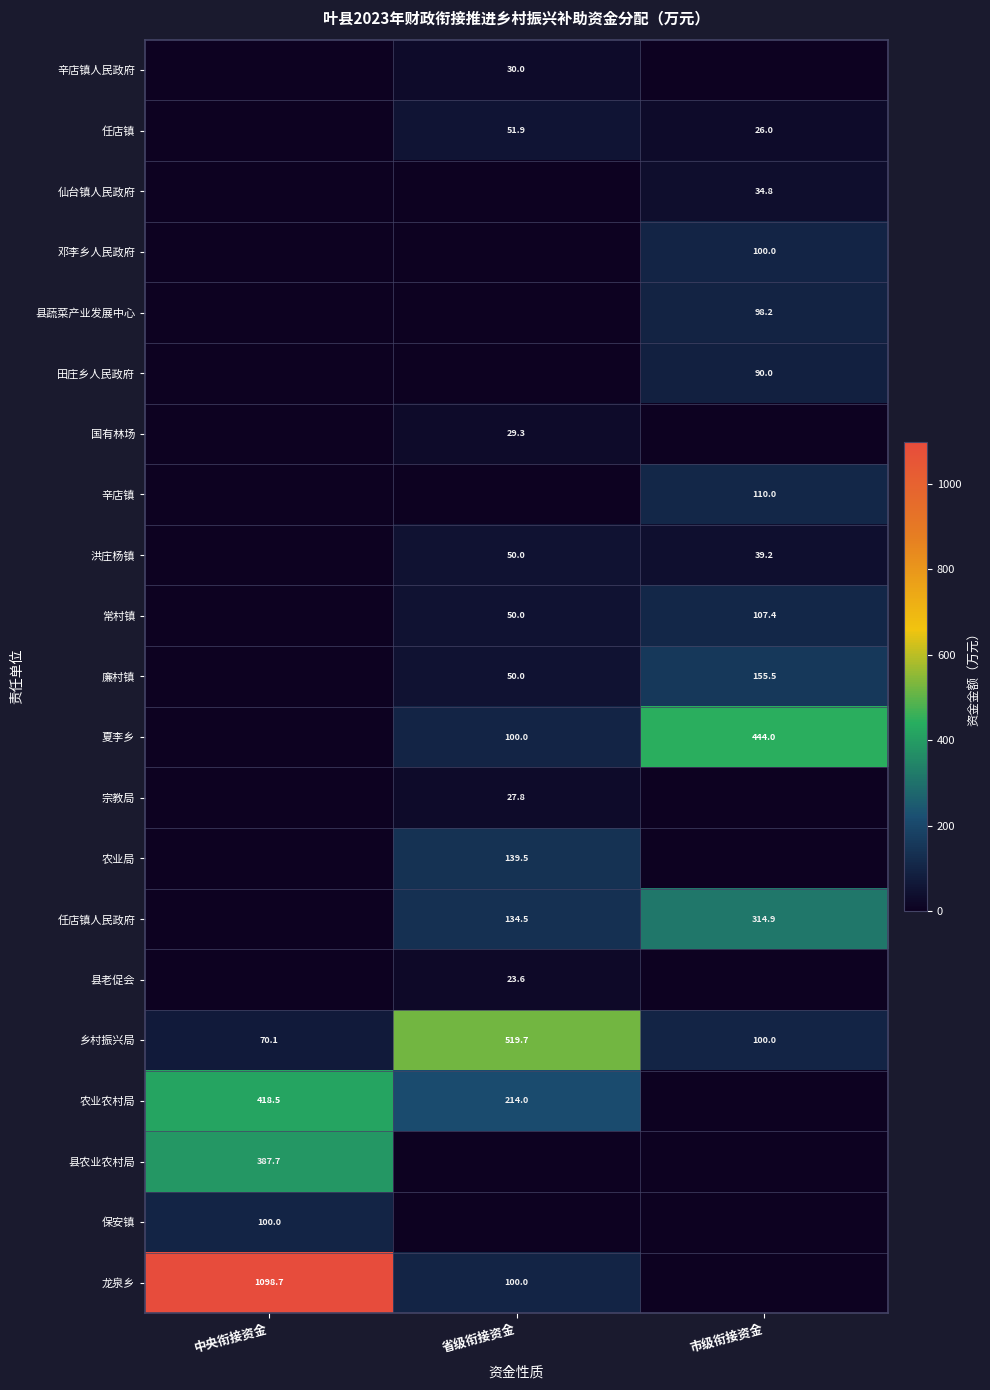

Is the value of 廉村镇 at 省级衔接资金 greater than the value of 龙泉乡 at 省级衔接资金?

No